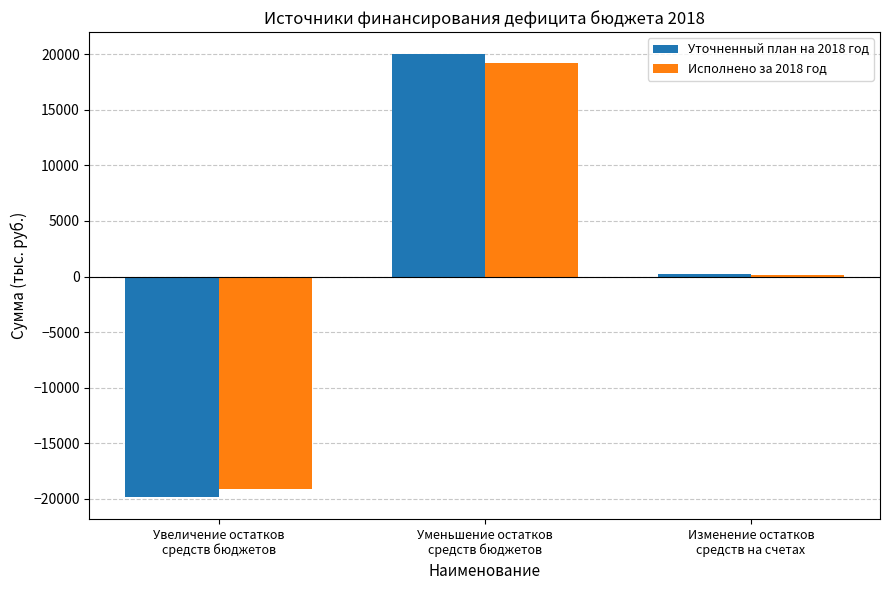

What position from the right is Изменение остатков
средств на счетах?

1